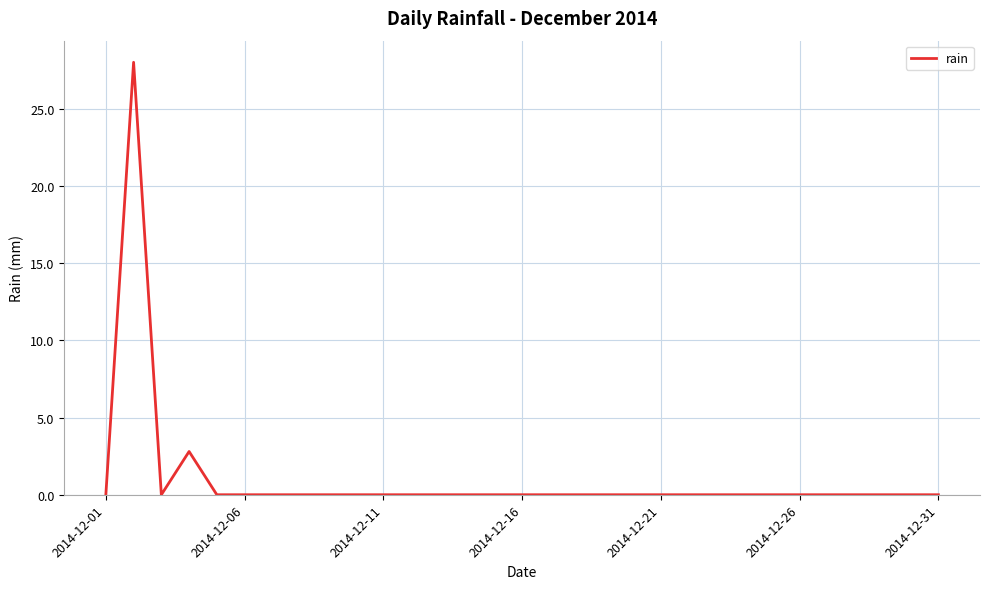

What is the difference between the maximum and minimum values?

28.0